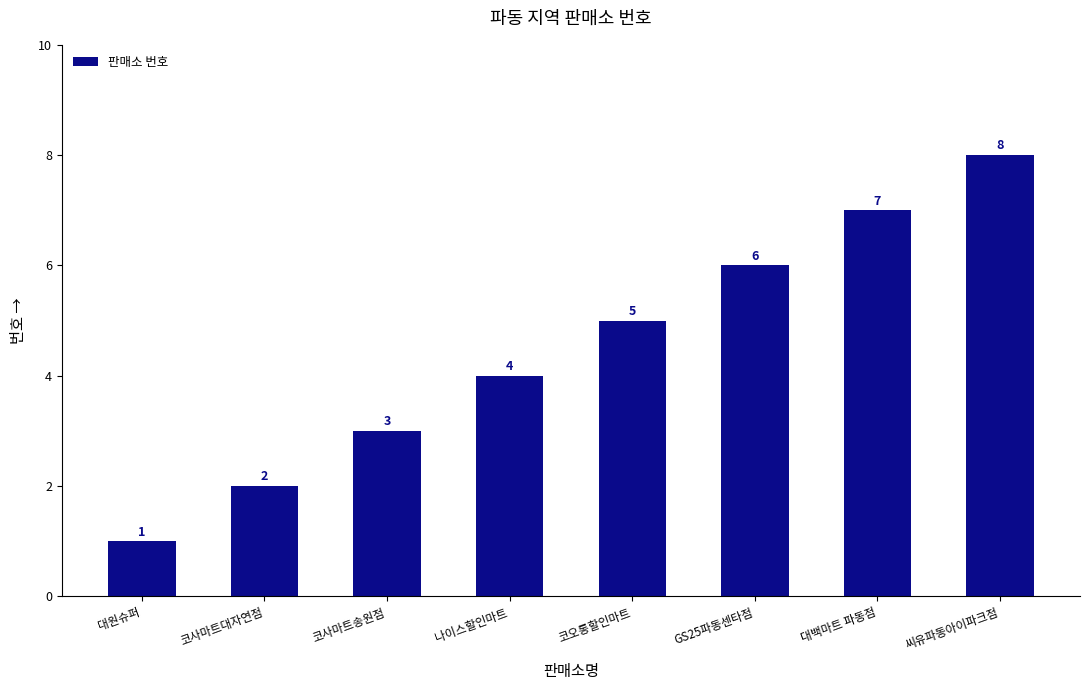

Which label corresponds to the smallest value in the chart?

대원슈퍼